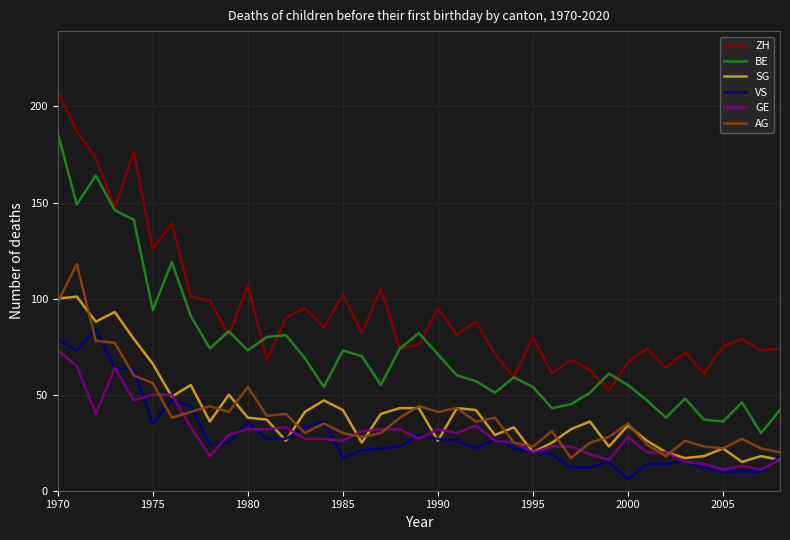

List the series in order of their peak value, highest first.

ZH, BE, AG, SG, VS, GE